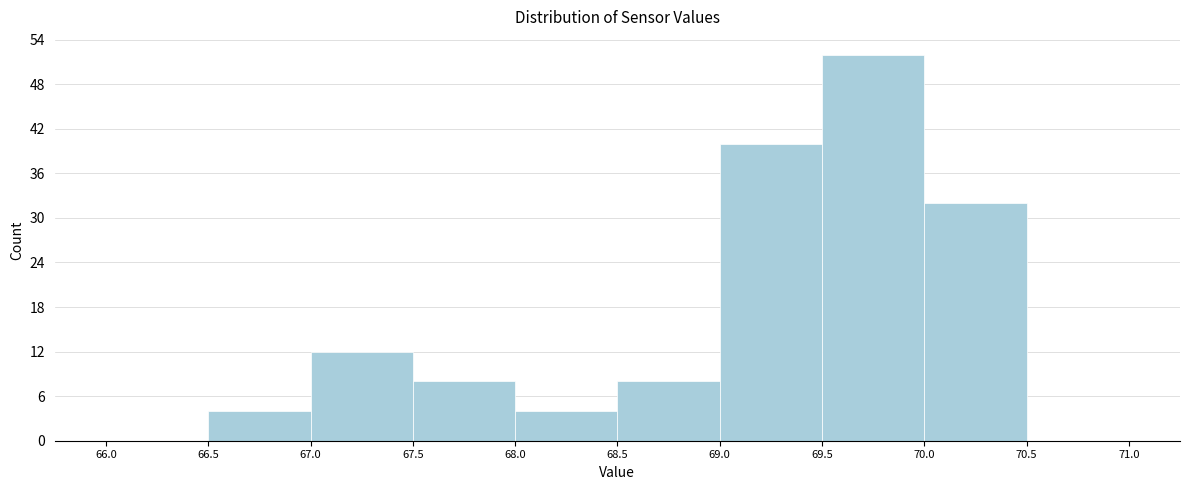

How tall is the bar that spans 69.5 to 70.0 on the x-axis? The values are not printed on the chart, so give them approximately, as read against the axis.

52